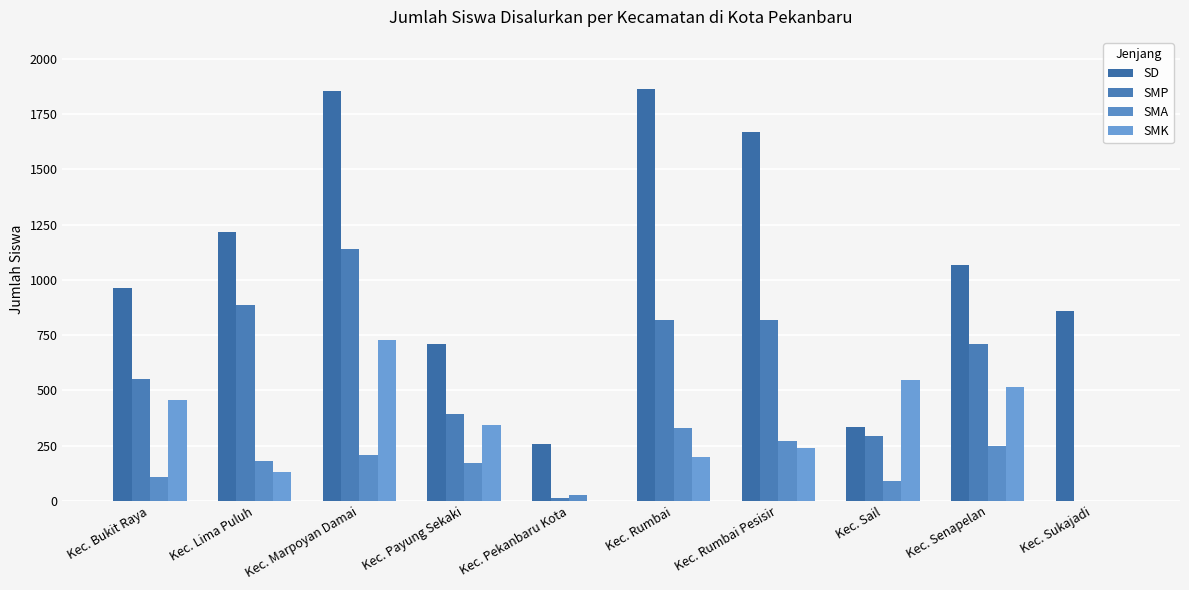

Rank the series by their average value, from highest to lowest.

SD, SMP, SMK, SMA